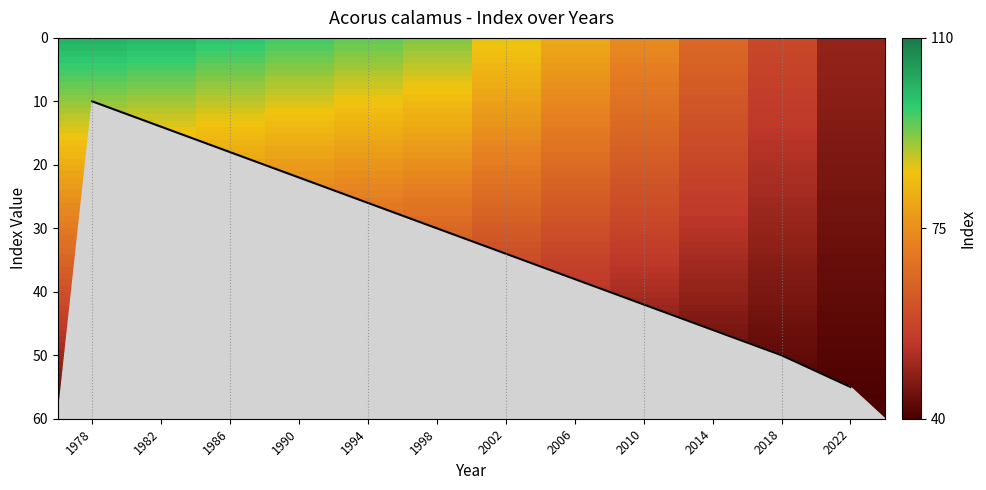

How many categories are shown in the chart?

12